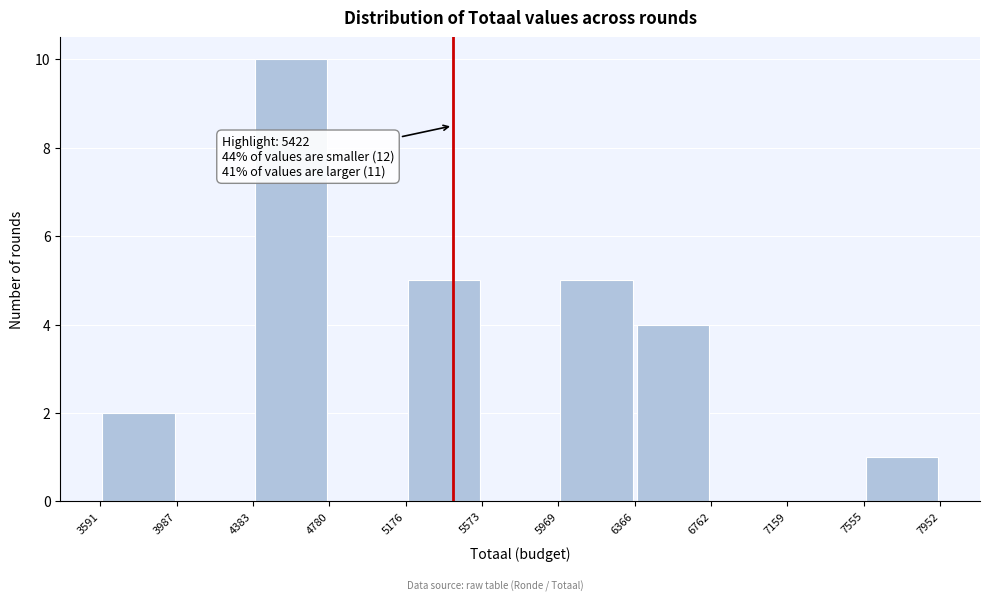

Over which range of the x-axis is the bar tallest?

4383 to 4780